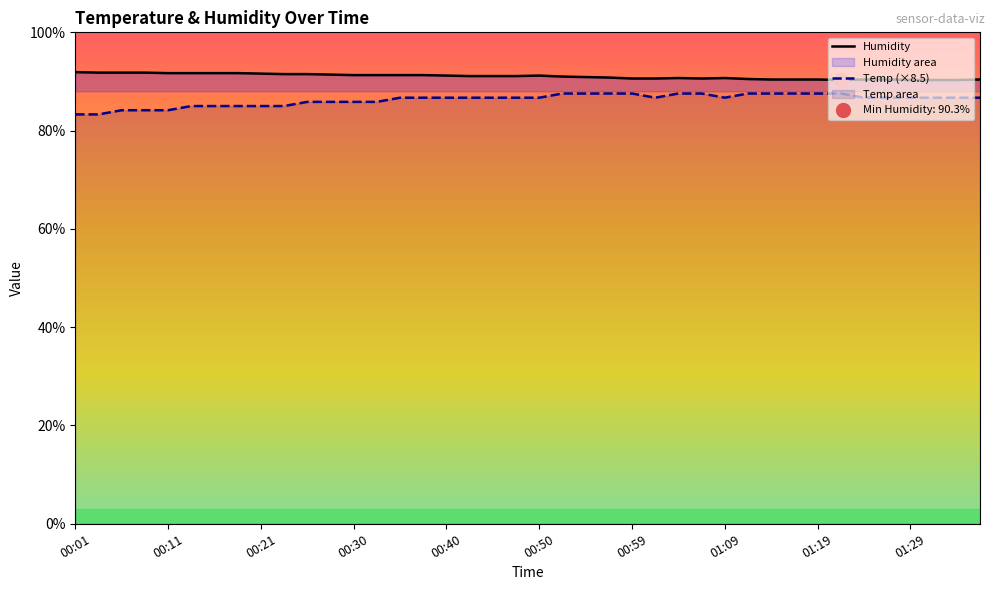

What is the label of the 15th point from the left?

00:35